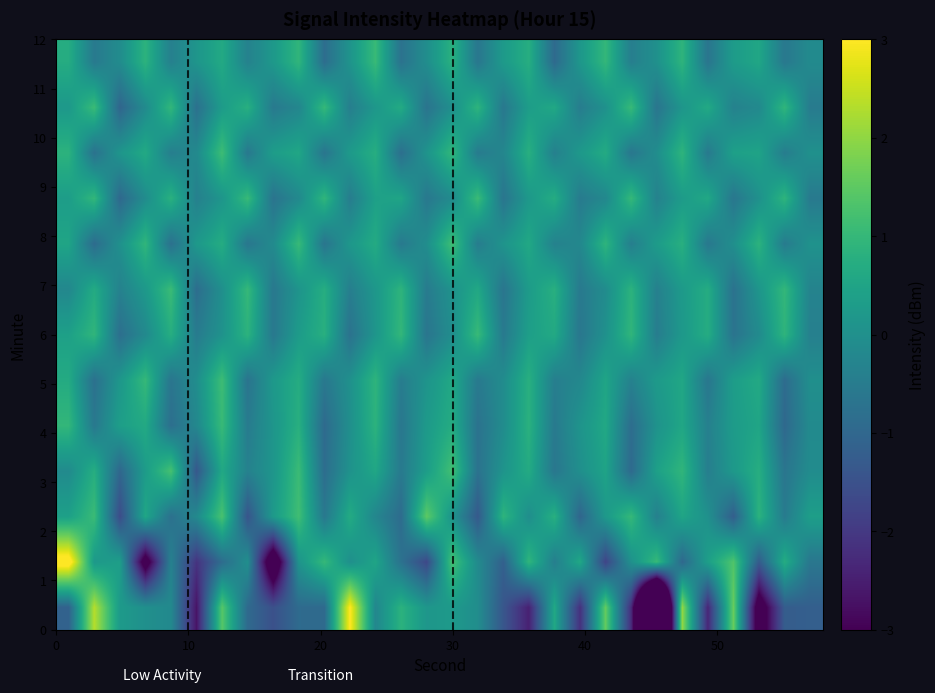

Count the number of data series in this chart.

13